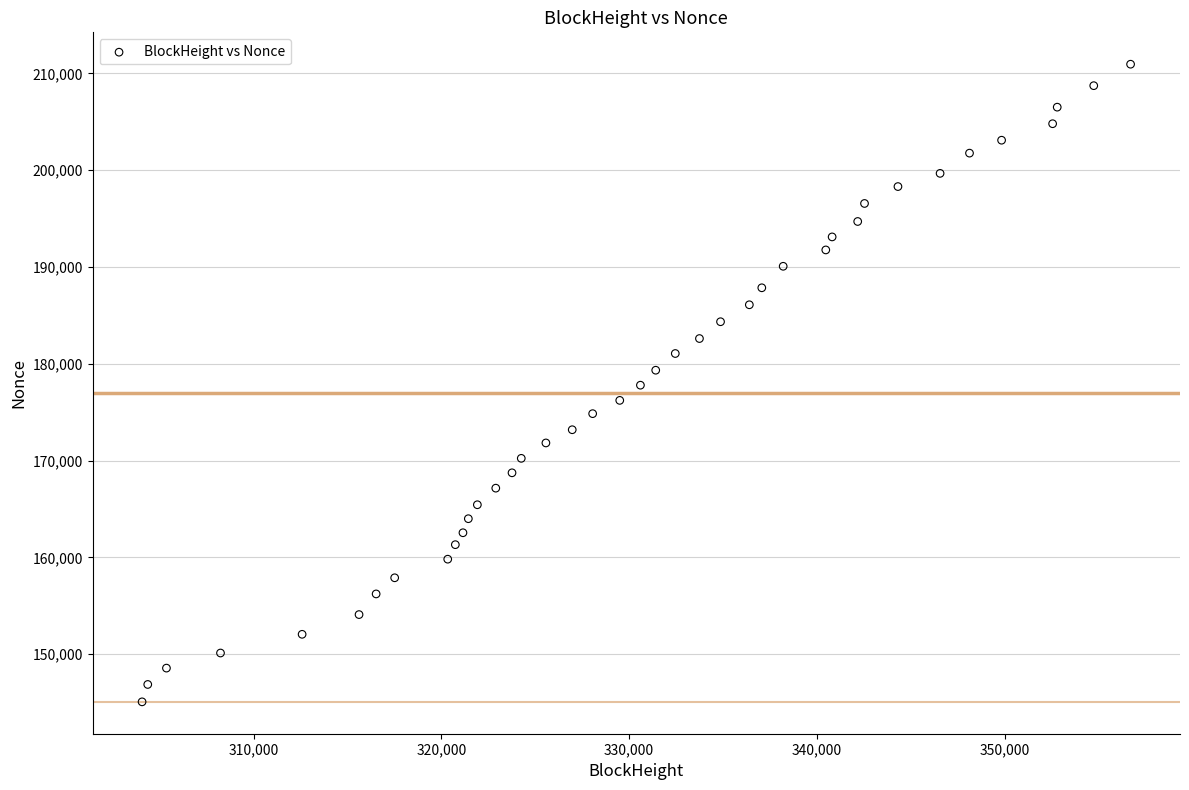

What is the range of Y values (max minus min)?

65879